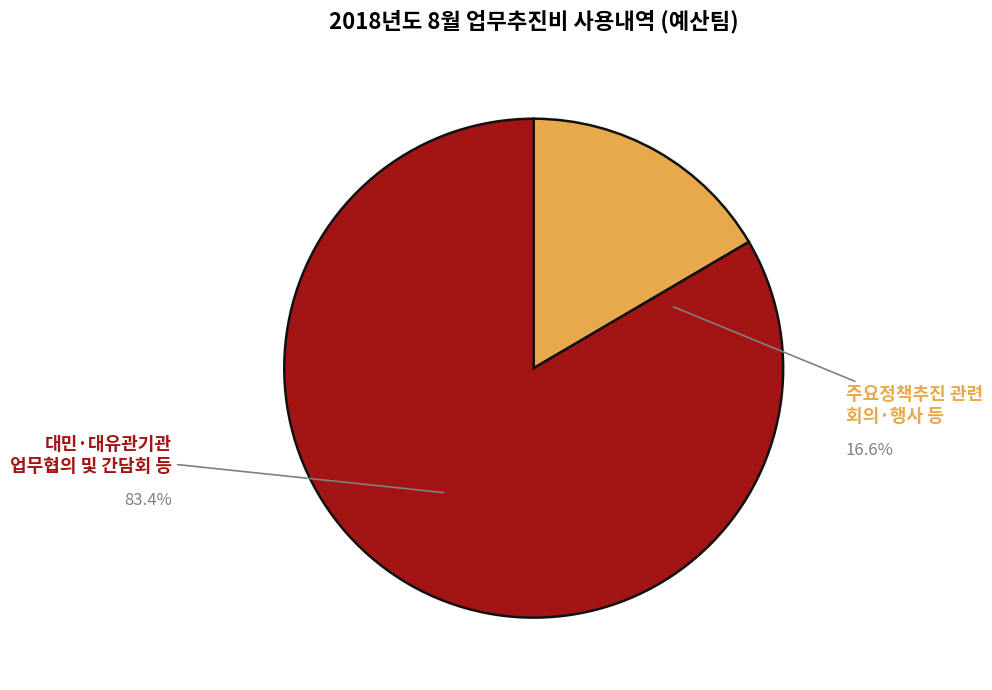

What portion of the pie excludes 주요정책추진 관련 회의·행사 등?

83.4%